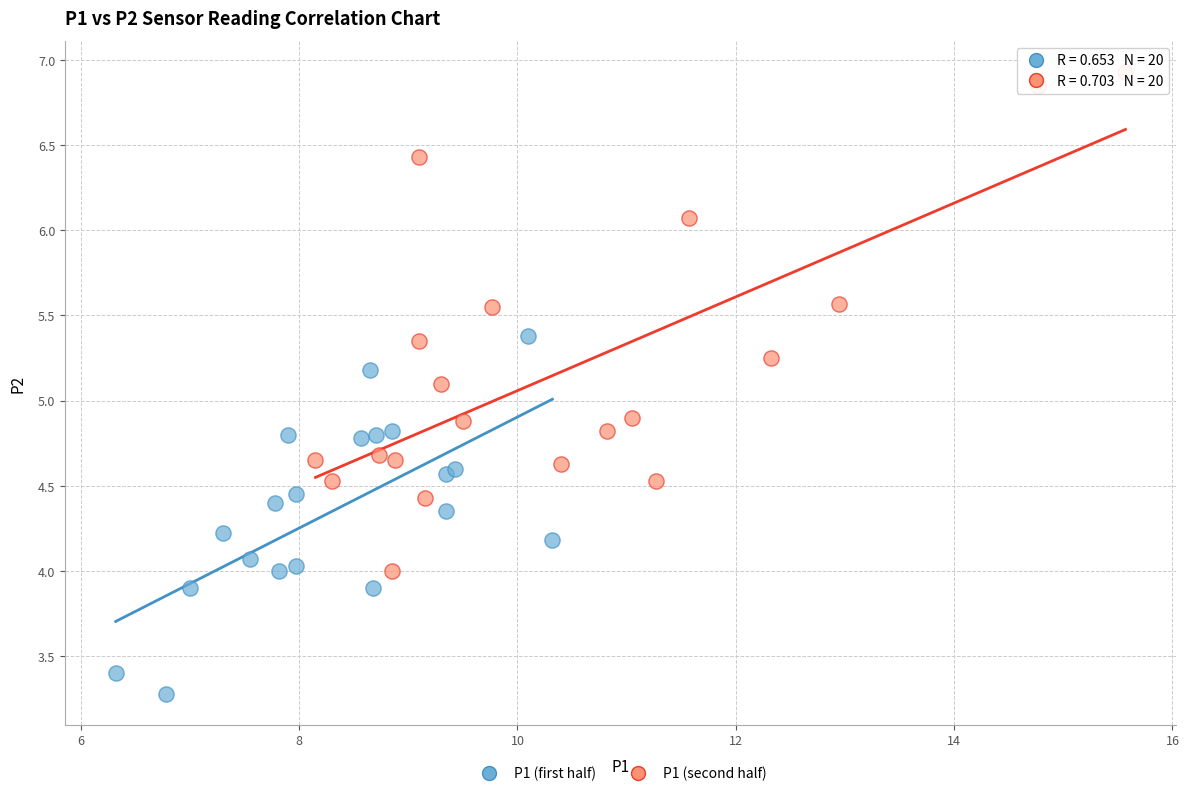

Which series reaches the maximum Y coordinate?

P1 (second half)